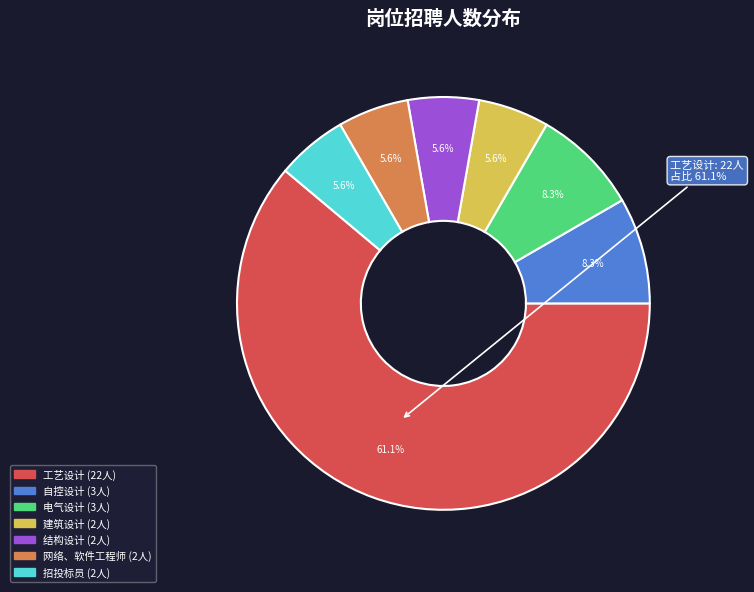

How many slices are in this pie chart?

7